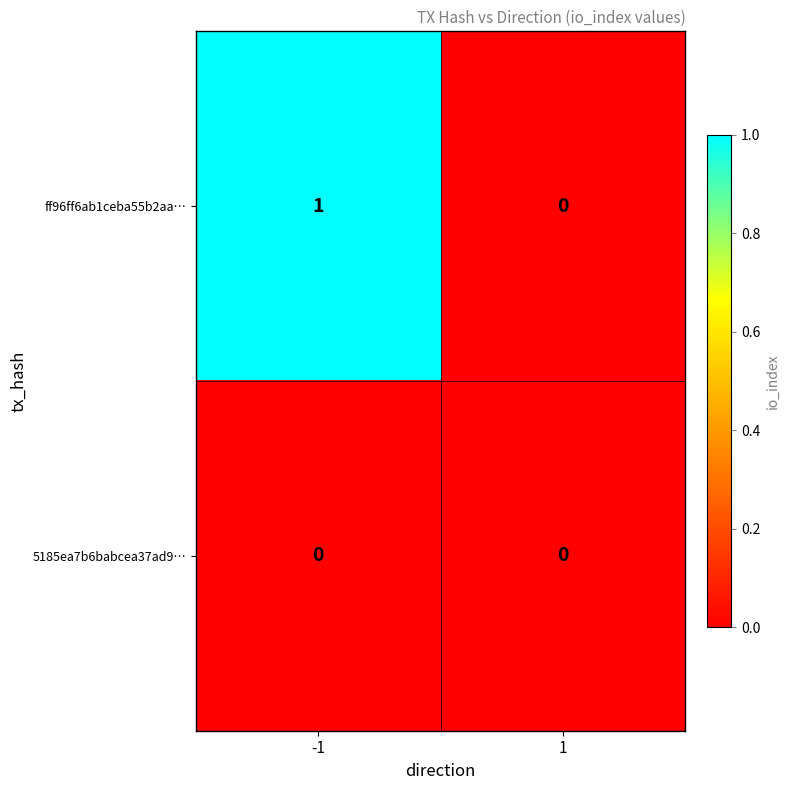

Rank the series by their average value, from highest to lowest.

ff96ff6ab1ceba55b2aa…, 5185ea7b6babcea37ad9…